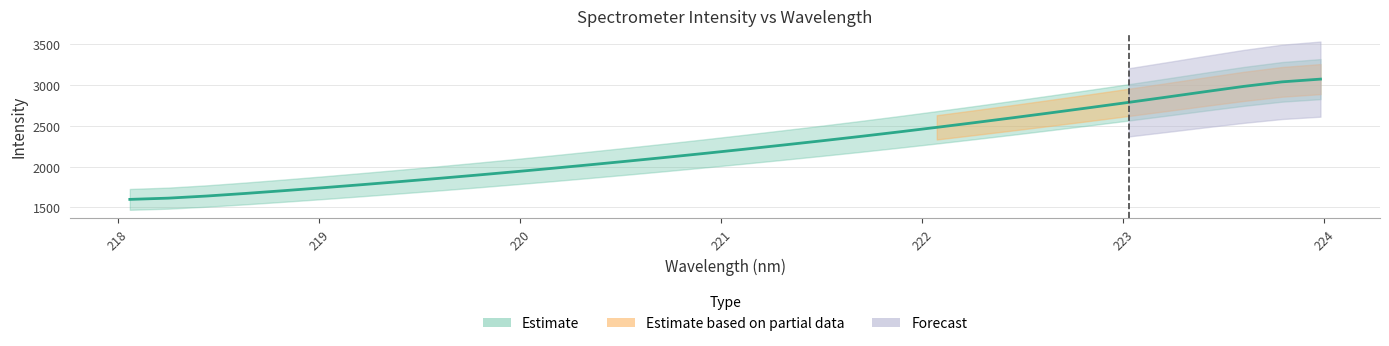

True or false: there are more than 1 points higher than both neighbors.

False